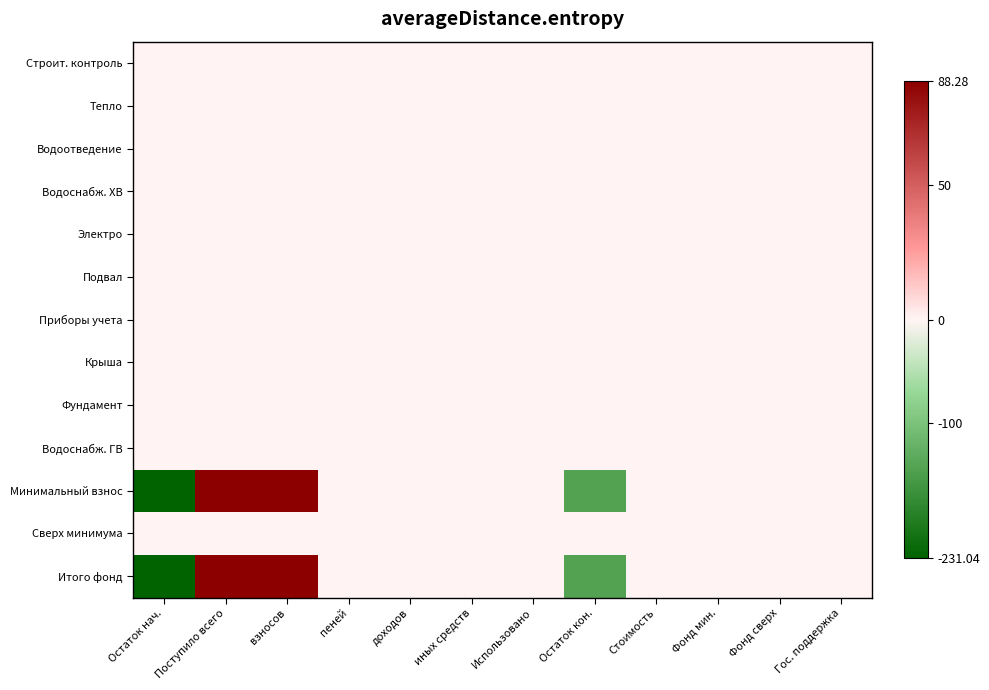

Which category has the highest value across all series?

Поступило всего